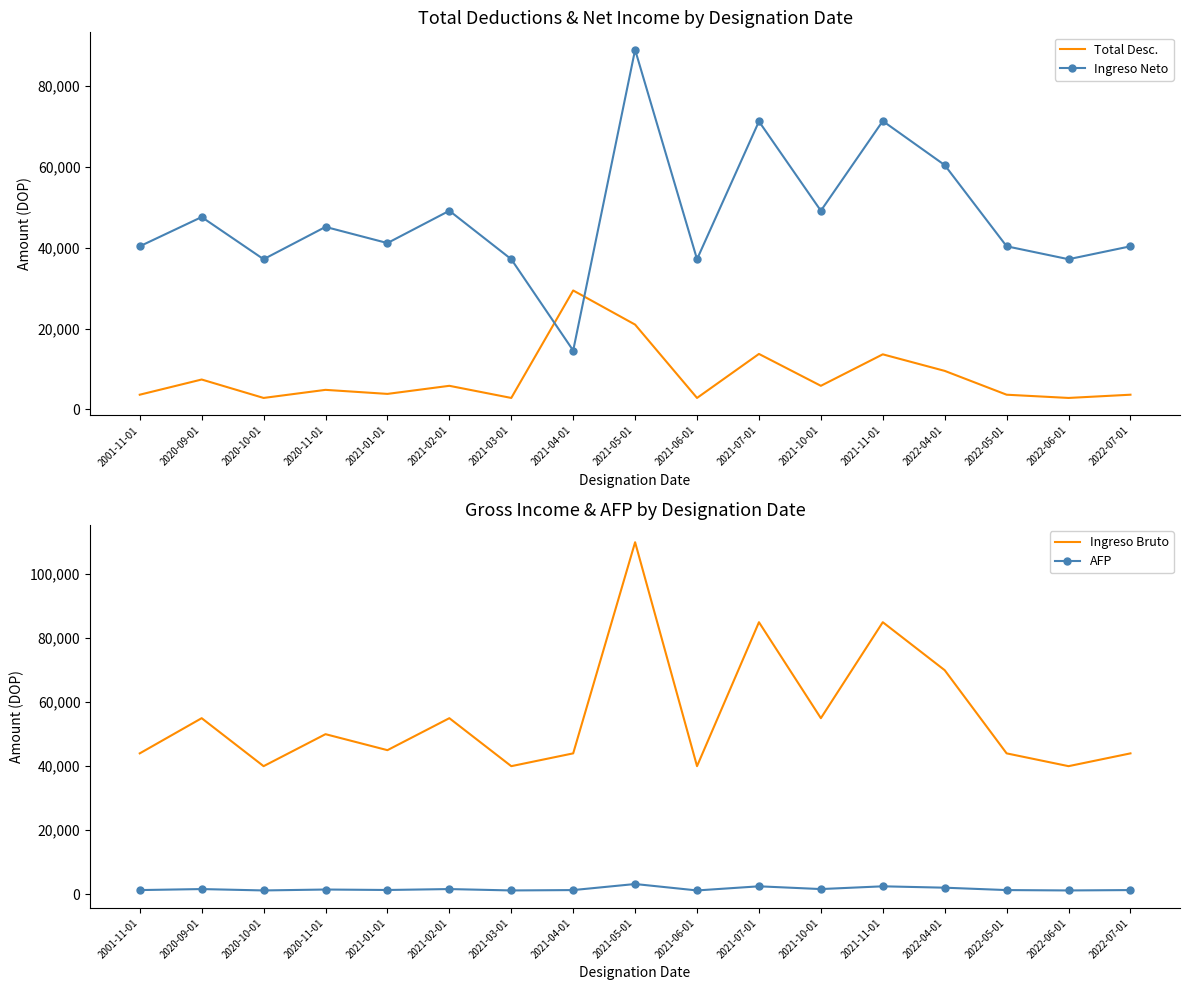

At which category does AFP reach its first local valley?

2020-10-01